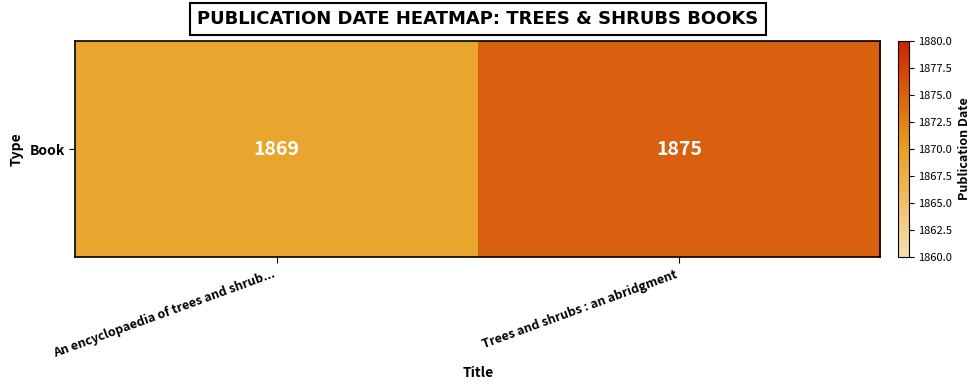

The value at Trees and shrubs : an abridgment is 3096. True or false?

False